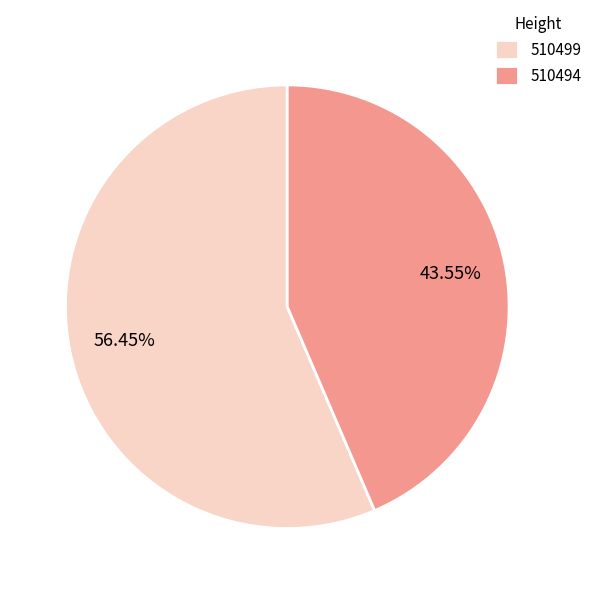

Does 510499 account for over 50% of the chart?

Yes